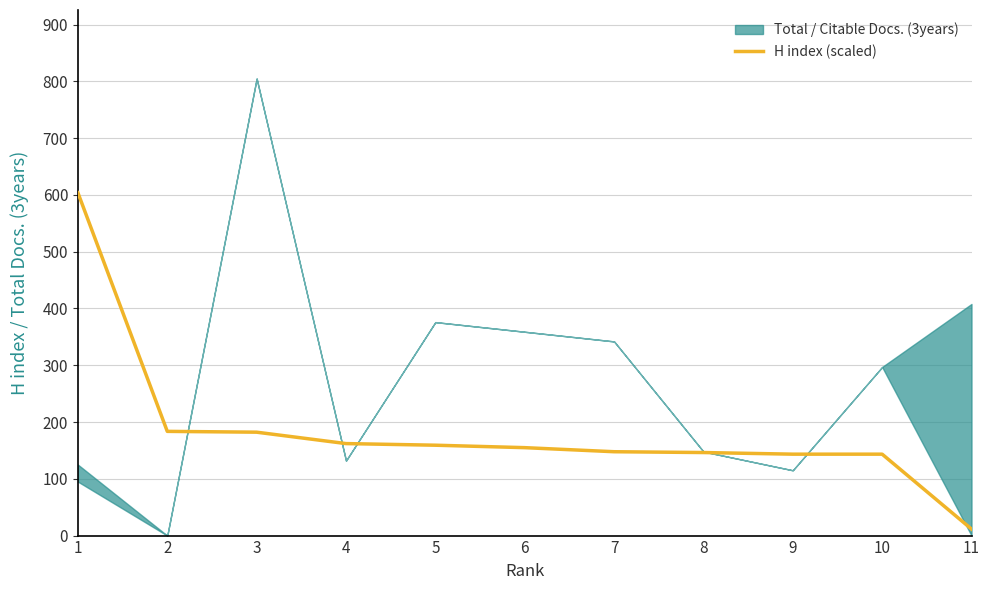

The value of H index (scaled) at 1 is 177.0. True or false?

False